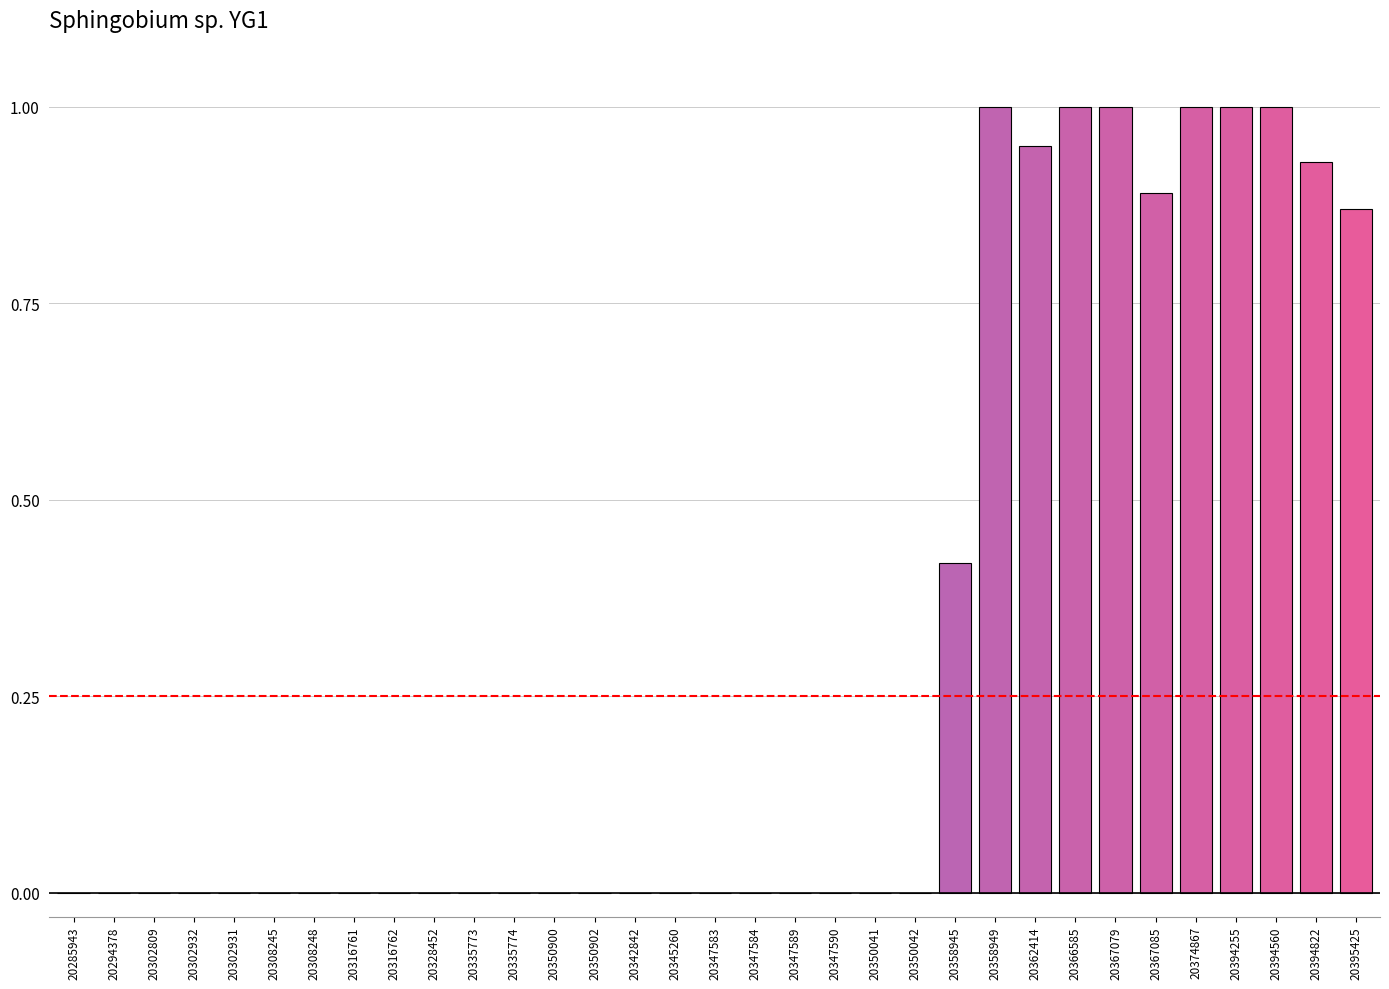

Between 20350041 and 20362414, which is larger?

20362414